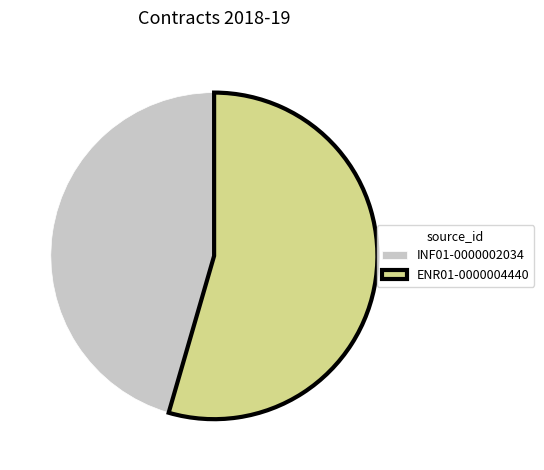

Is the sum of ENR01-0000004440 and INF01-0000002034 greater than half?

Yes